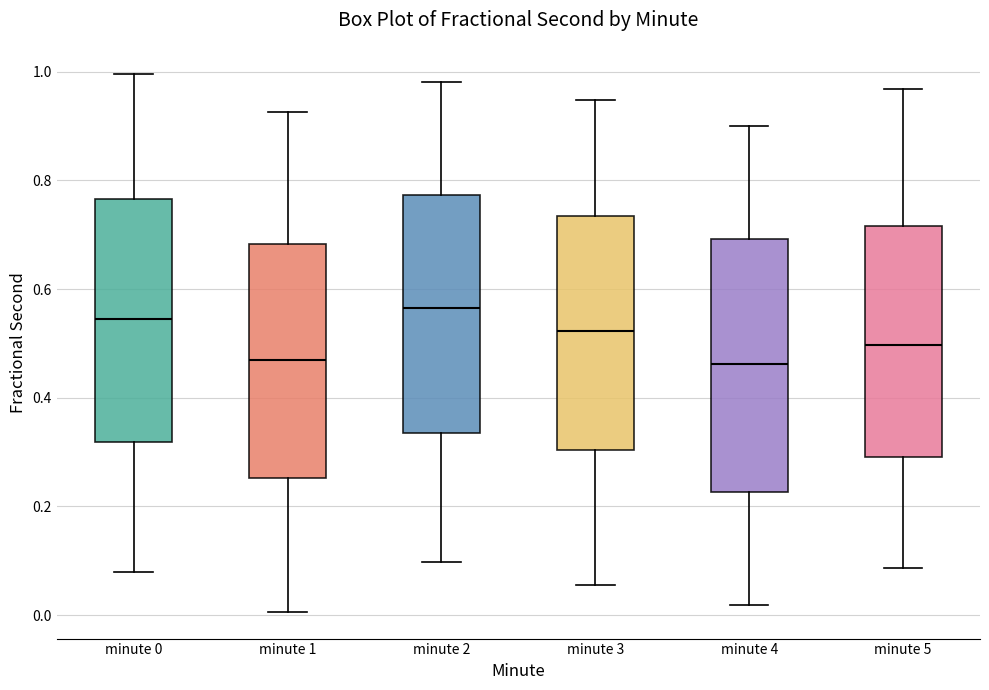

Where is the upper edge of the box for minute 2 on the y-axis? The values are not printed on the chart, so give them approximately, as read against the axis.

0.78